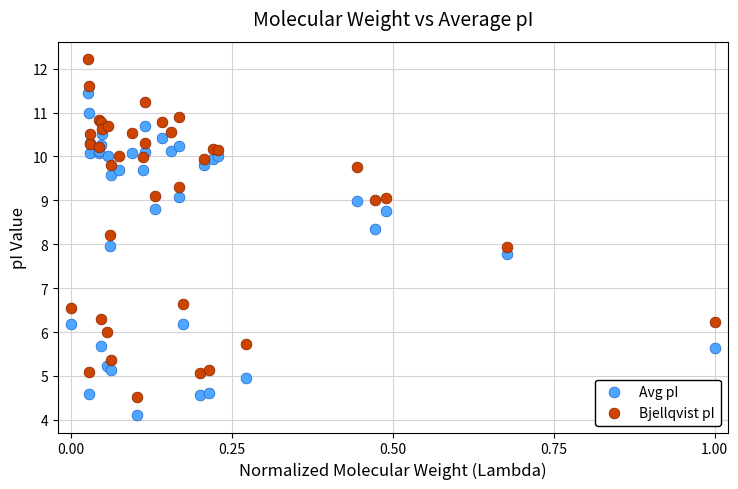

What is the X range (max minus min) for the scatter plot?

1.0